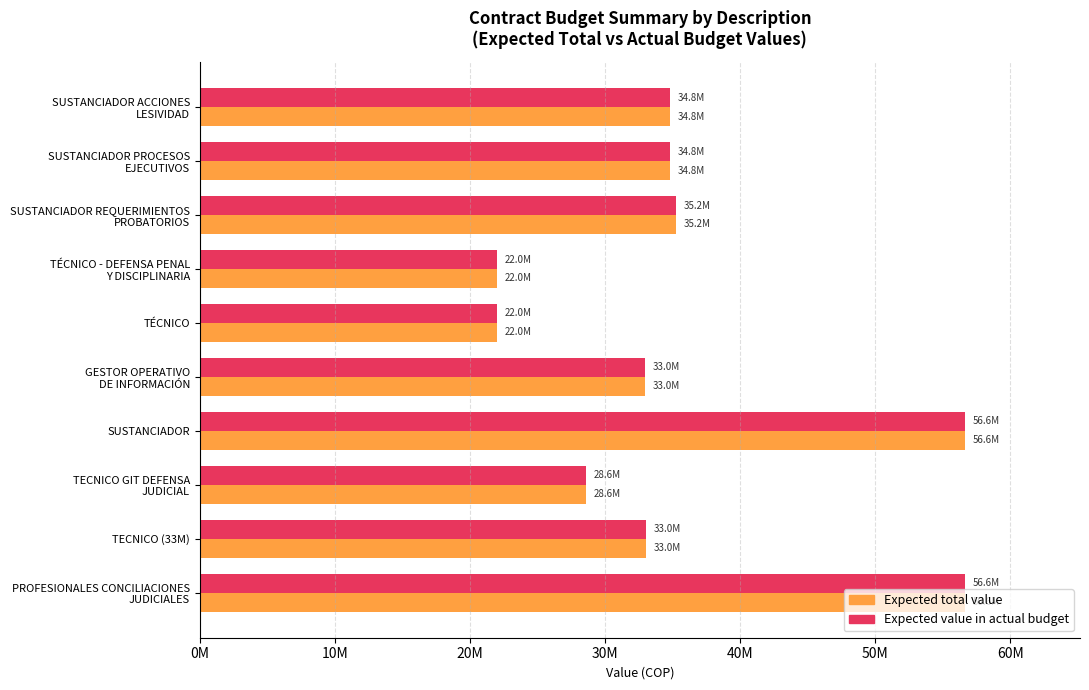

At how many categories does at least one series exceed 28898668?

7